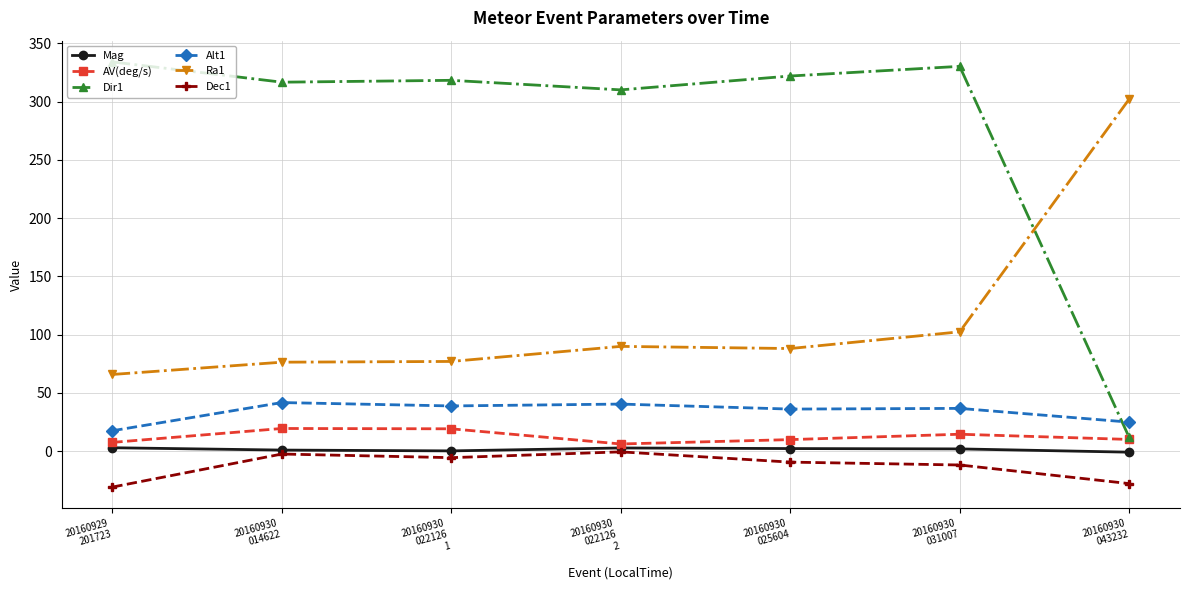

What is the highest value of the Alt1 series?

41.6